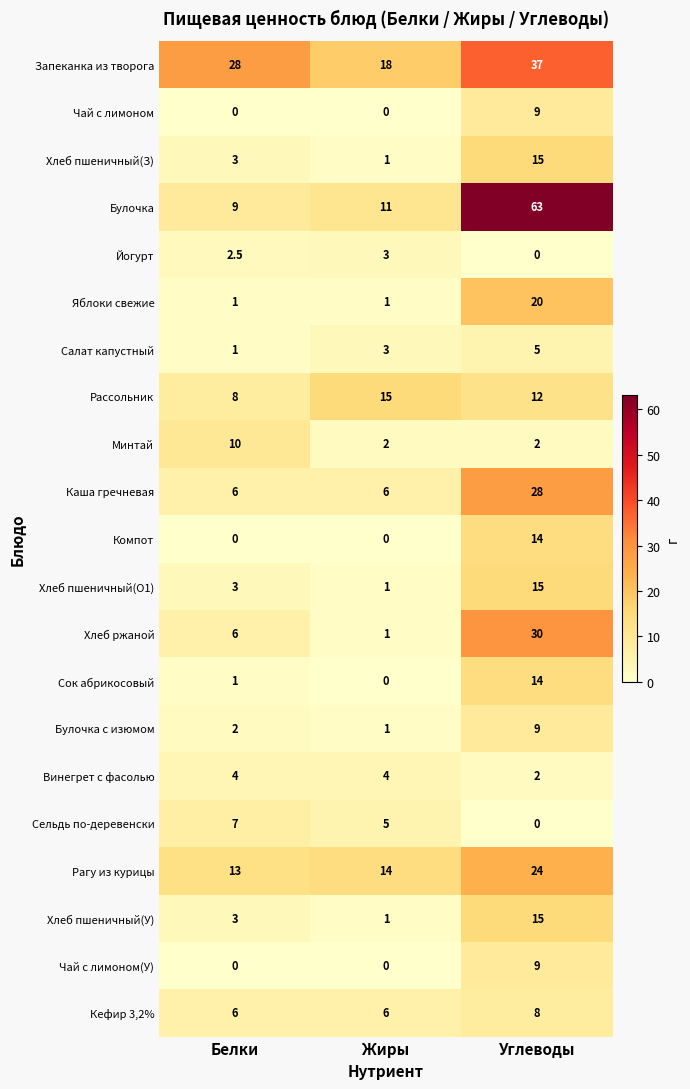

How many categories are shown in the chart?

3